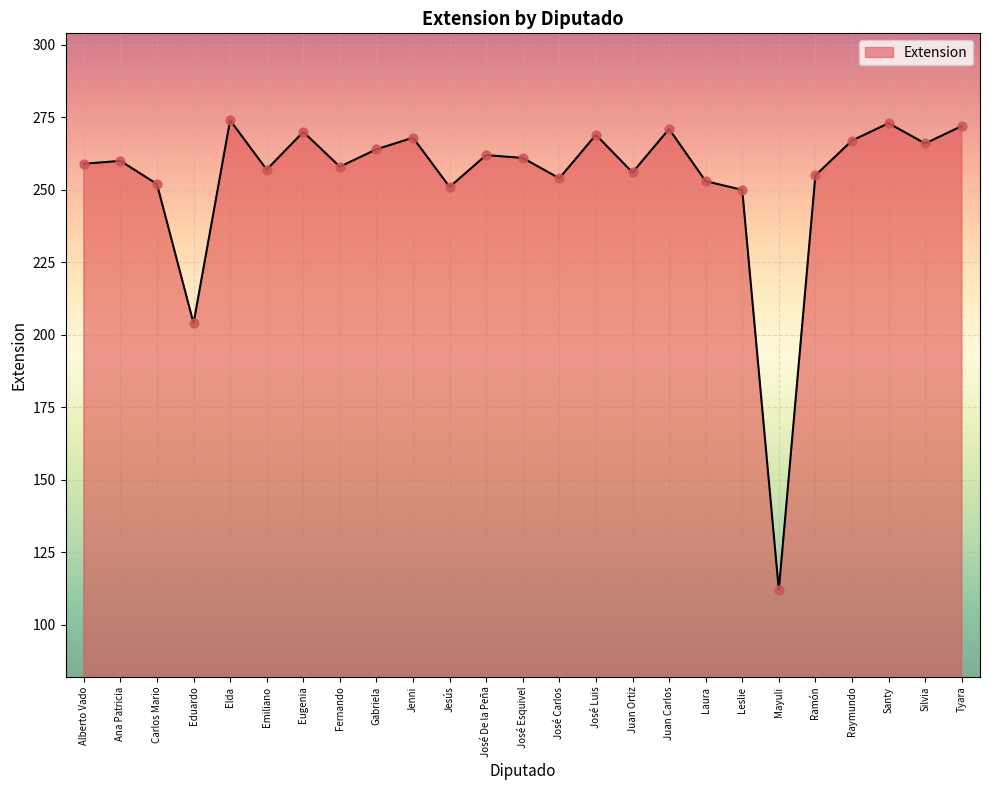

What is the ratio of the value at Carlos Mario to the value at Tyara?

0.9